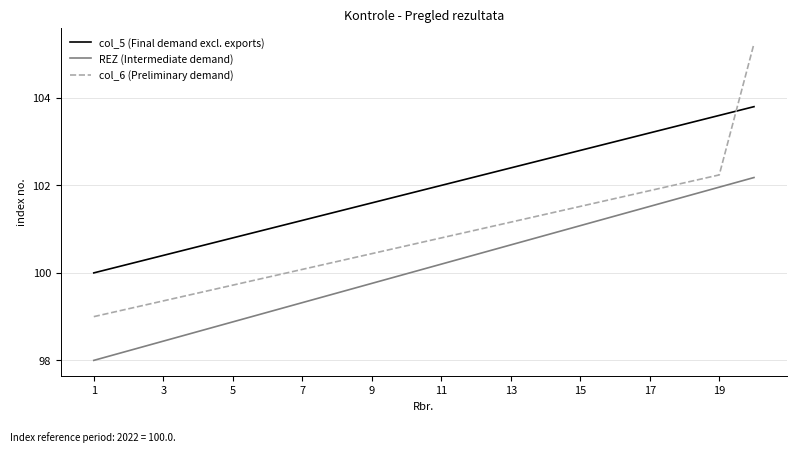

Rank the series by their maximum value, from highest to lowest.

col_6 (Preliminary demand), col_5 (Final demand excl. exports), REZ (Intermediate demand)